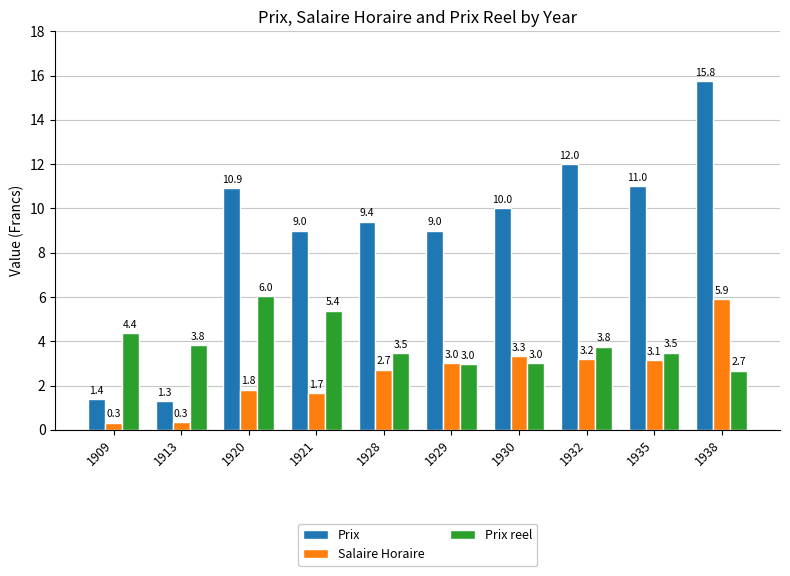

List the series in order of their overall mean, lowest first.

Salaire Horaire, Prix reel, Prix